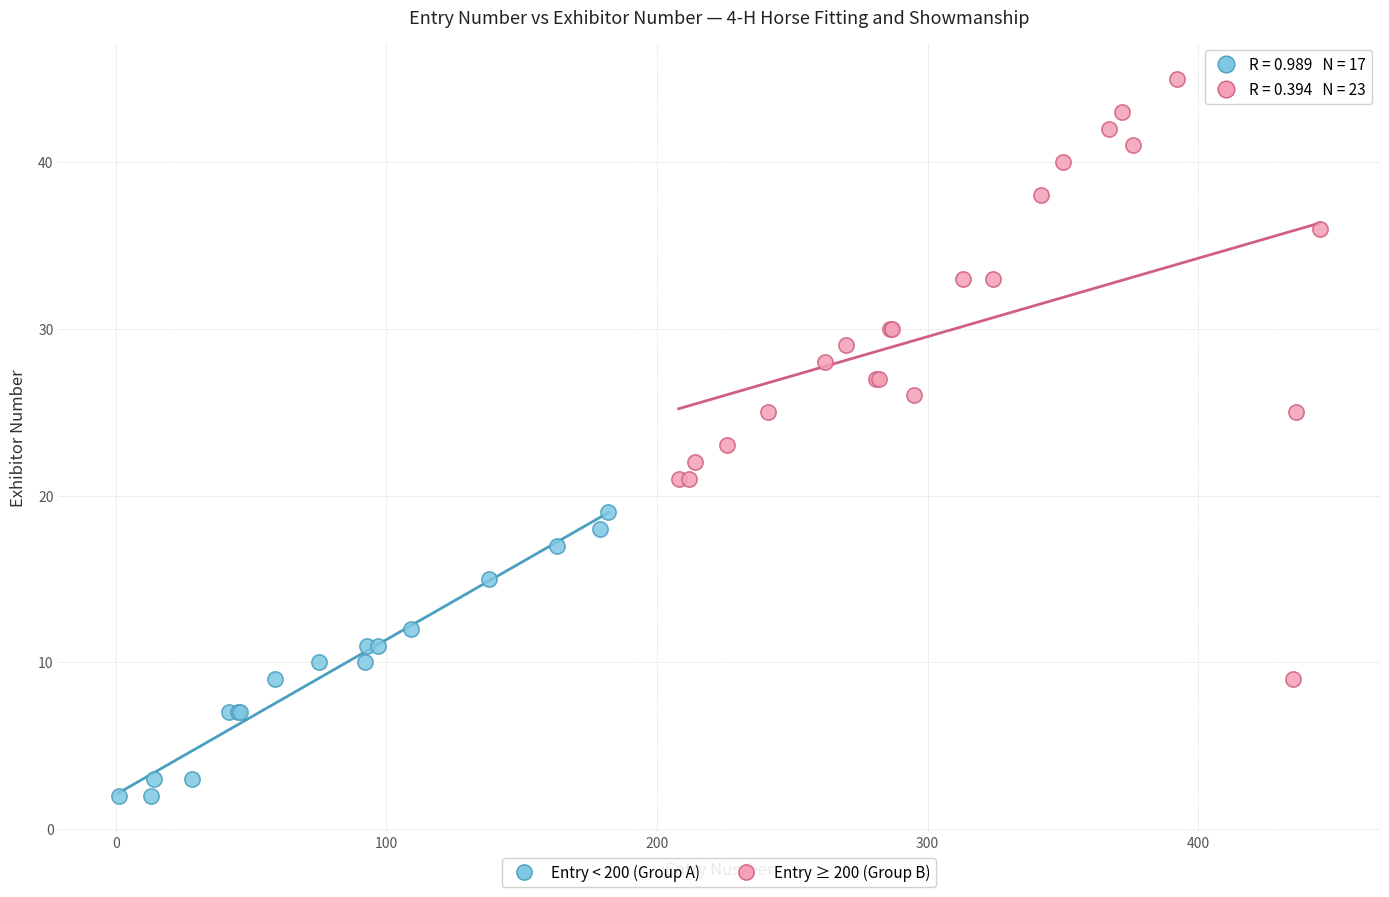

Which series contains the highest Y value?

Entry ≥ 200 (Group B)